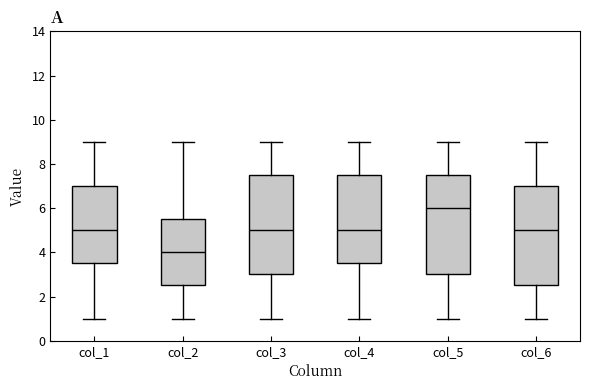

Reading left to right, read every box against the y-axis: the position of its median line, the range the box covers, and the ends of its whiskers. The values are not printed on the chart, so give them approximately, as read against the axis.

col_1: median 5.0, box 3.6 to 7.0, whiskers 1.0 to 9.0
col_2: median 4.0, box 2.6 to 5.6, whiskers 1.0 to 9.0
col_3: median 5.0, box 3.0 to 7.6, whiskers 1.0 to 9.0
col_4: median 5.0, box 3.6 to 7.6, whiskers 1.0 to 9.0
col_5: median 6.0, box 3.0 to 7.6, whiskers 1.0 to 9.0
col_6: median 5.0, box 2.6 to 7.0, whiskers 1.0 to 9.0